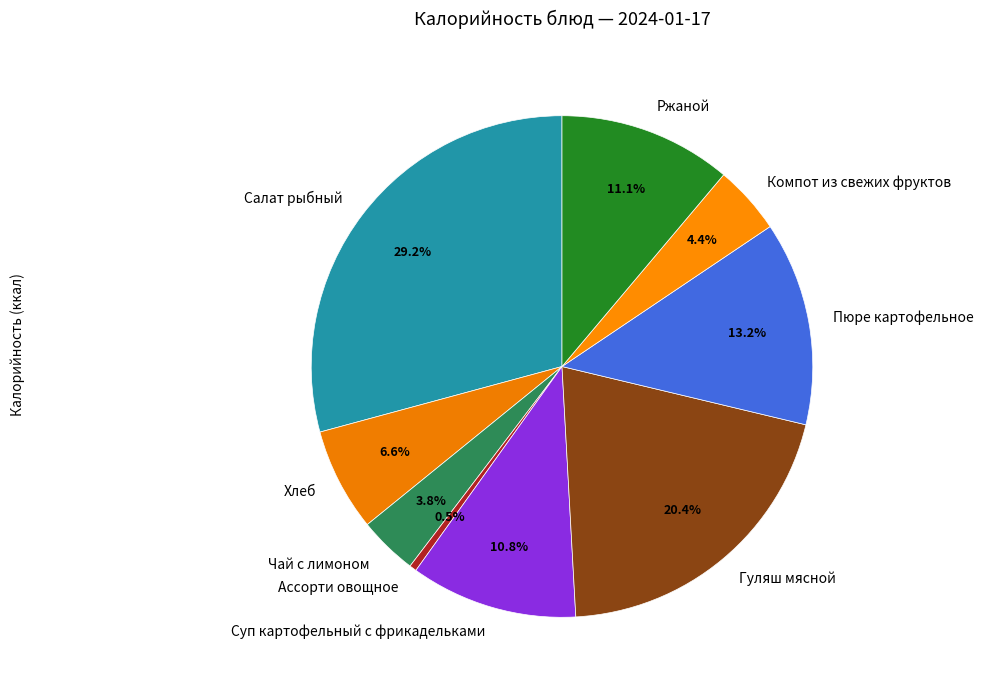

True or false: Хлеб accounts for 7% of the total.

True